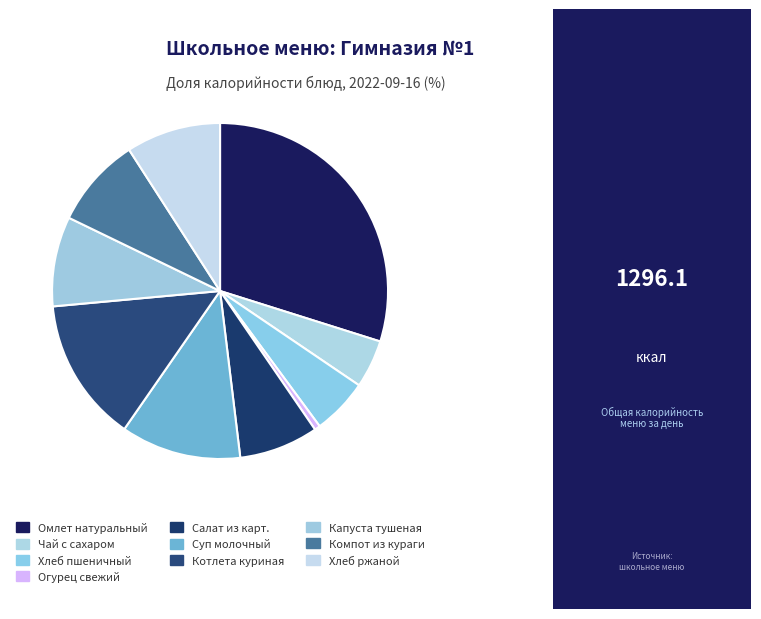

How many slices are in this pie chart?

10